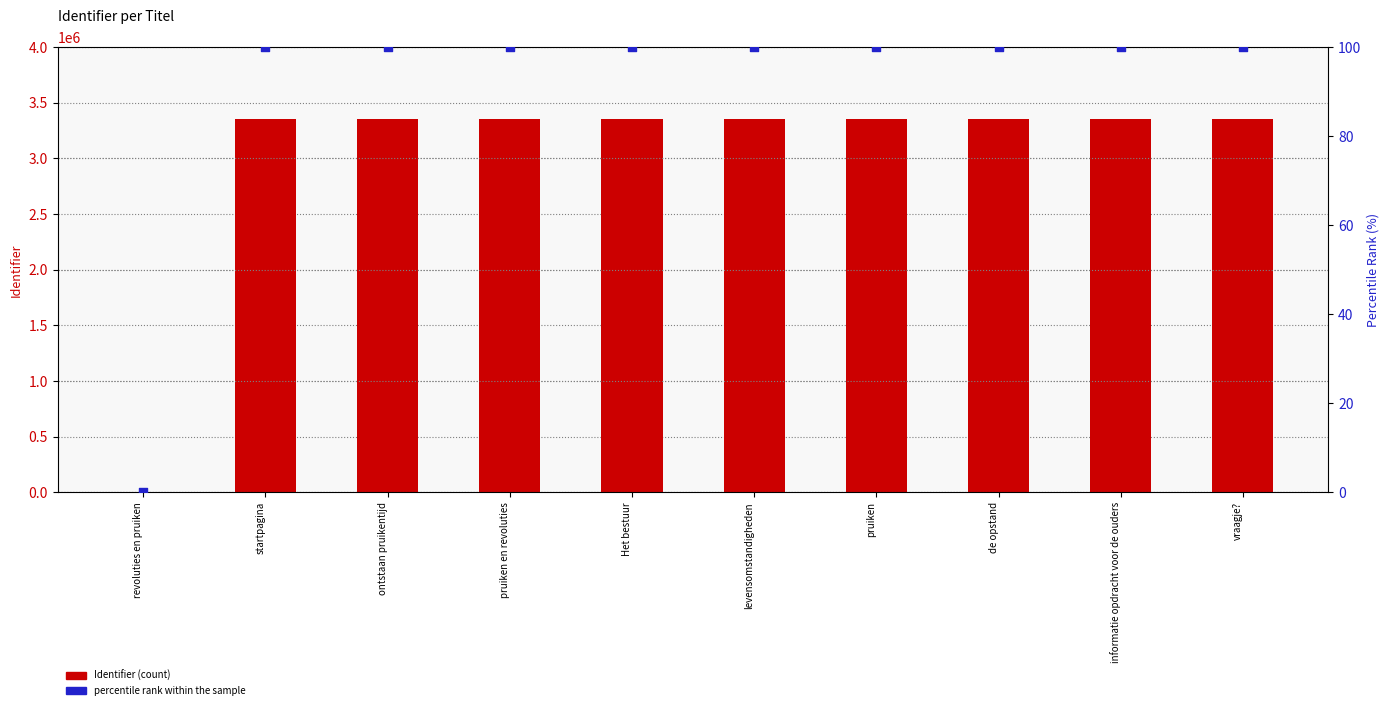

Which series has the largest Y range (max minus min)?

Identifier